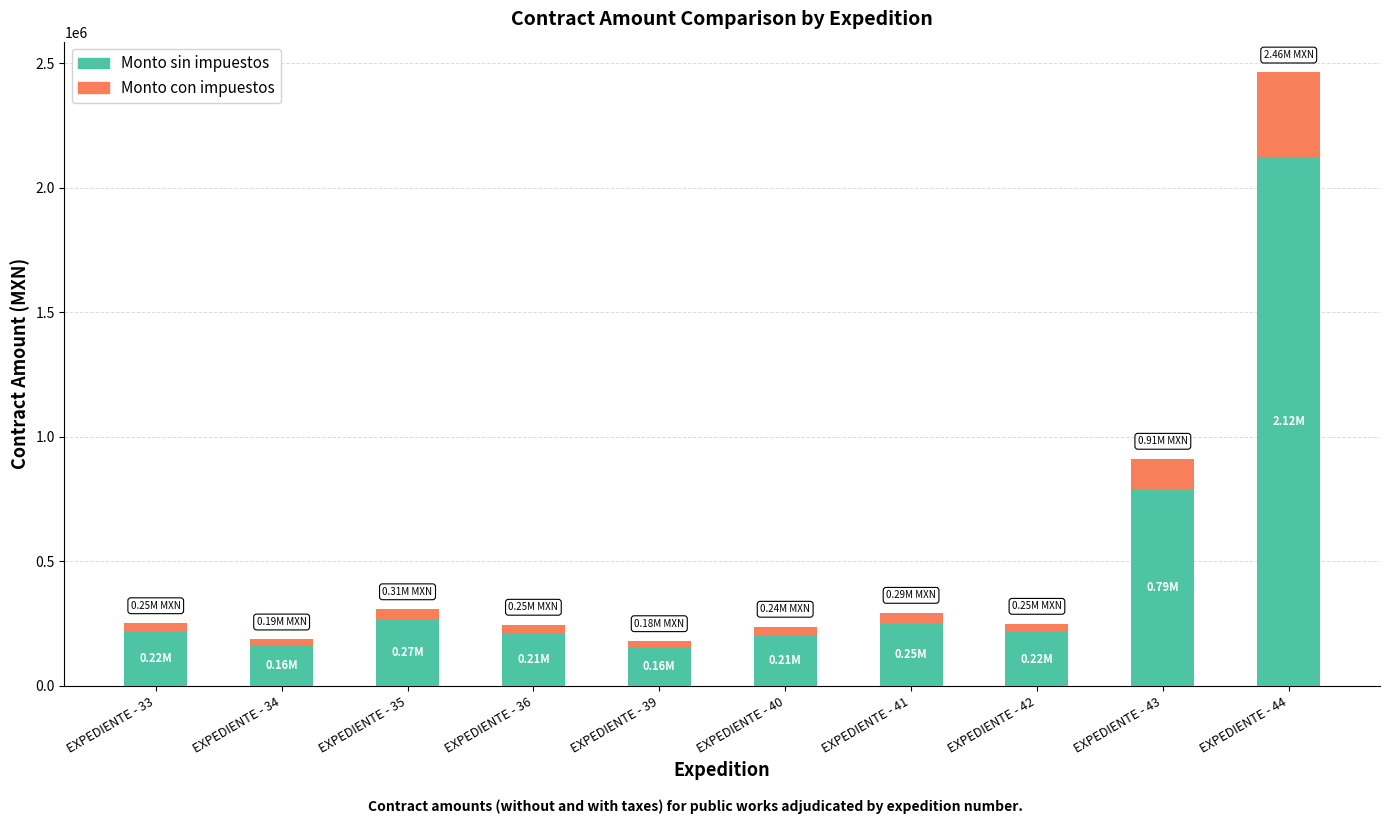

Are the bars grouped side by side (vs. stacked)?

No